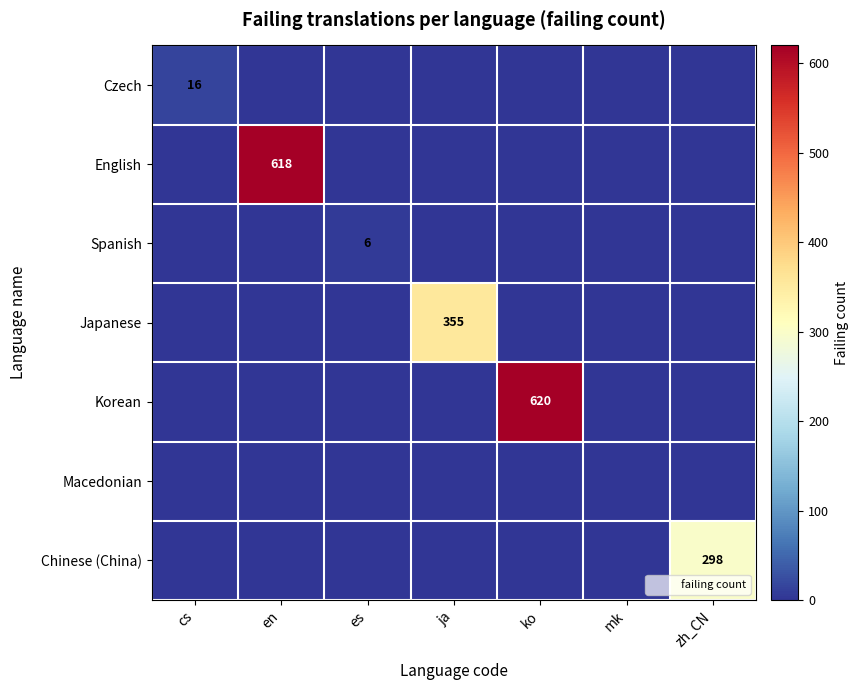

Between en and ko, which series saw the biggest shift?

Korean